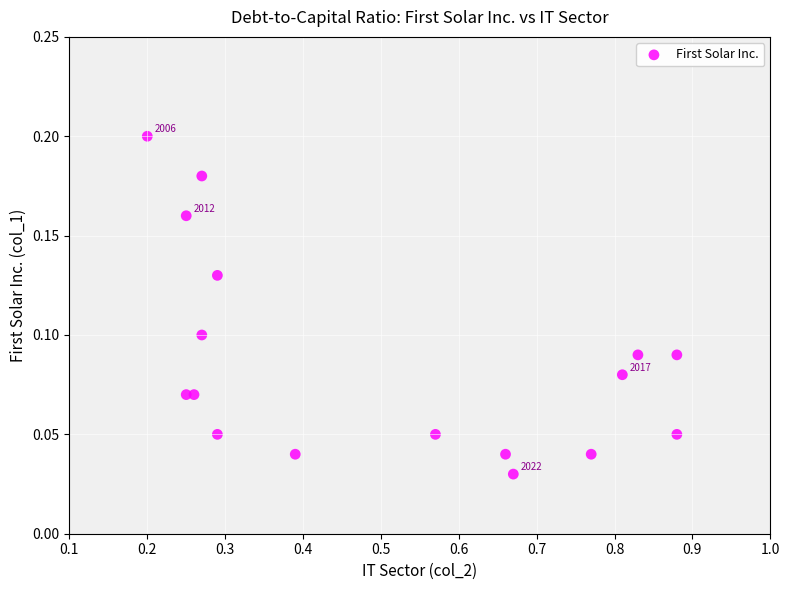

What is the range of X values (max minus min)?

0.7